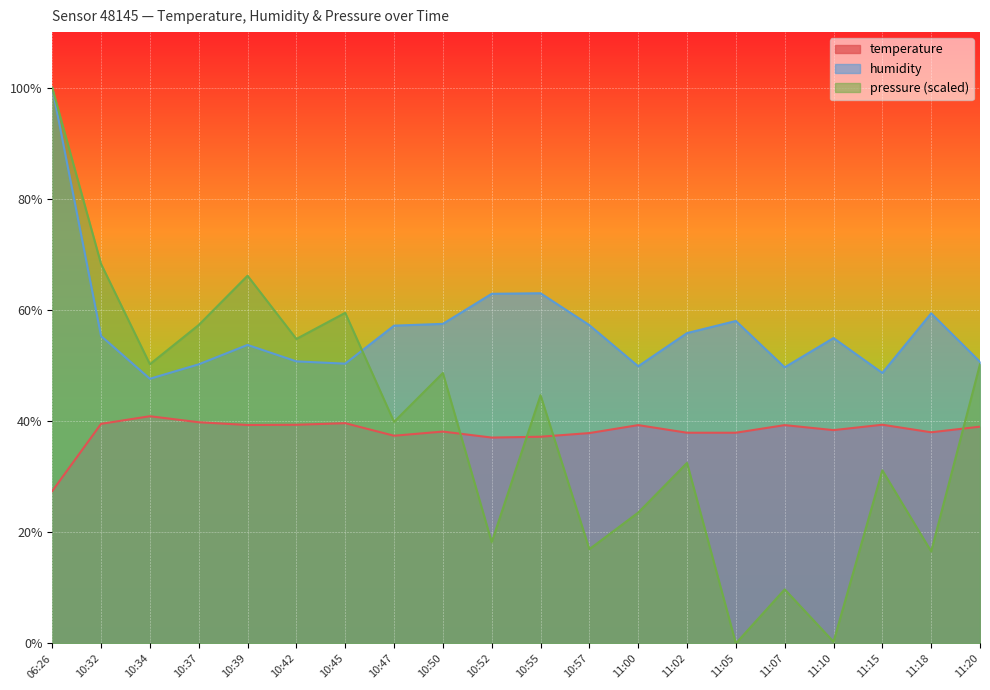

How many data points in temperature are less than 39?

10